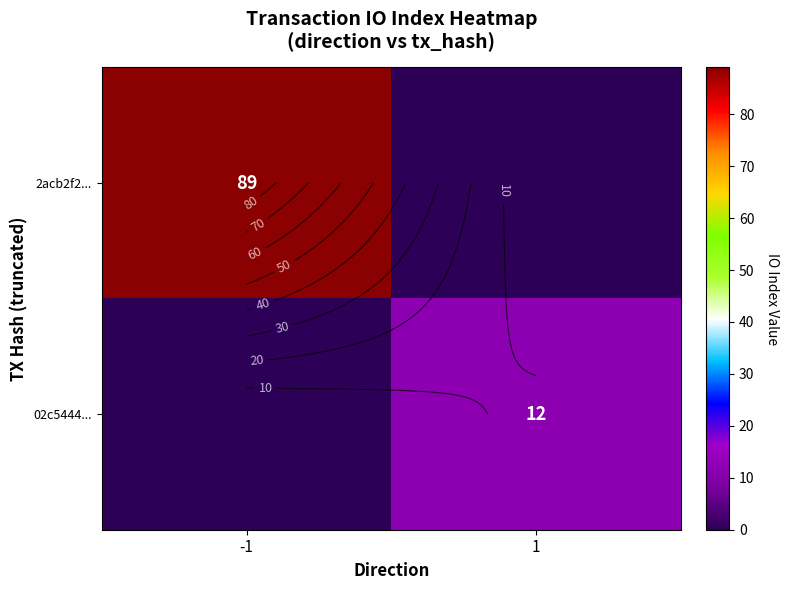

At which category does the chart reach its minimum across all series?

1